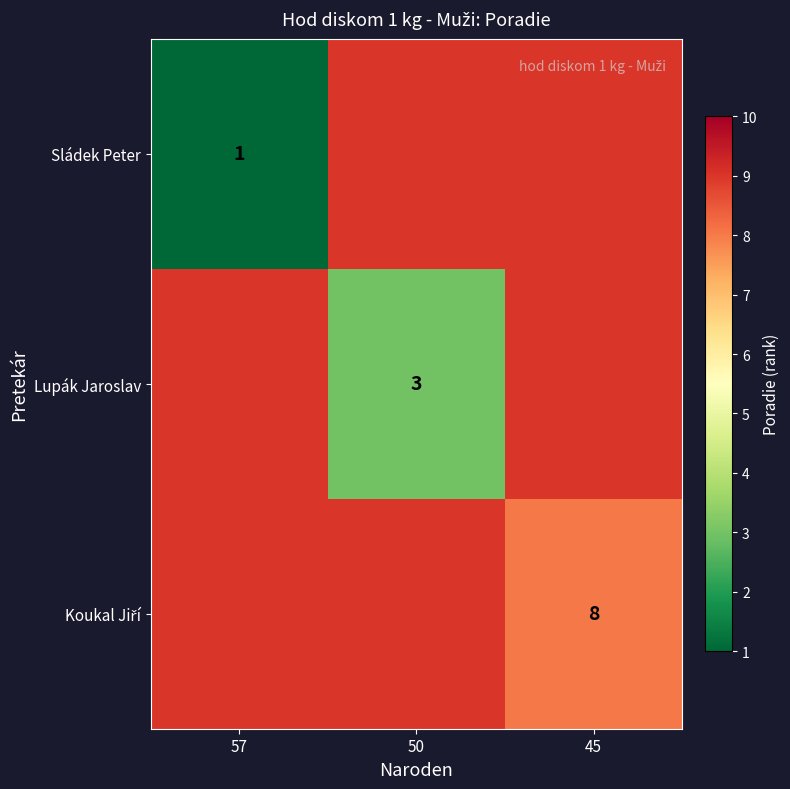

Is it true that Lupák Jaroslav equals 3 at 50?

True